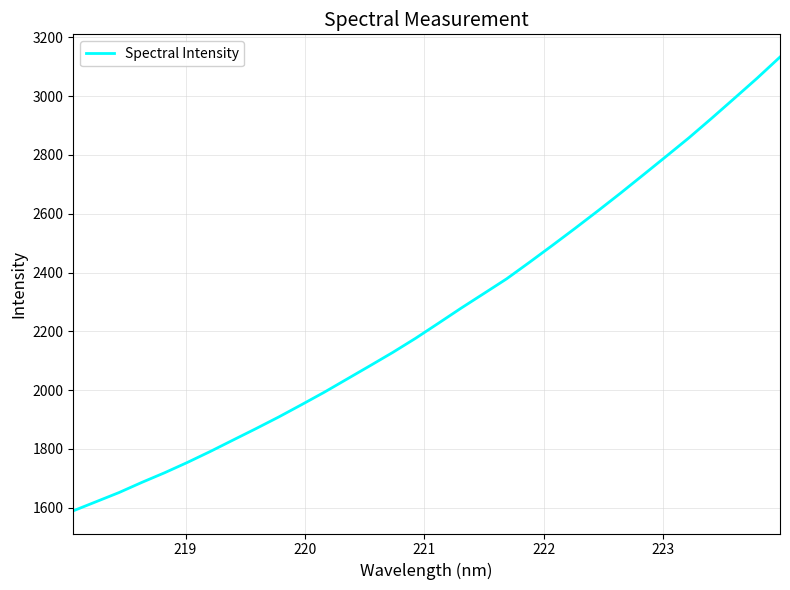

What is the maximum value shown in the chart?

3133.0